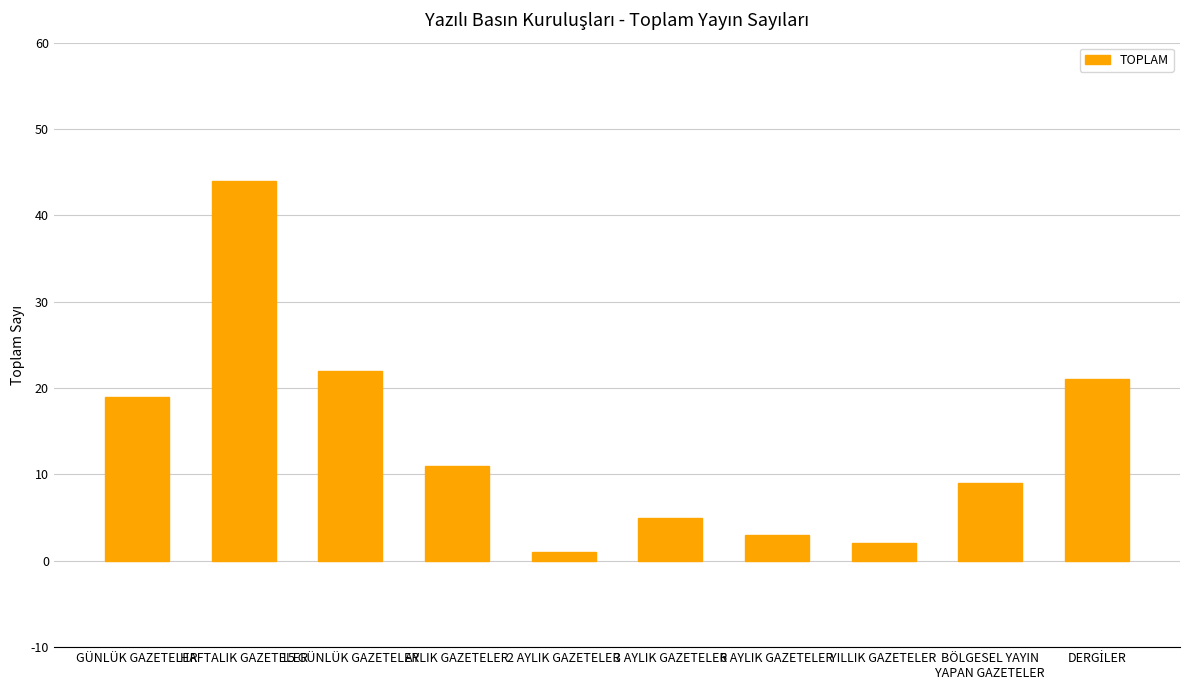

What is the ratio of the value at 2 AYLIK GAZETELER to the value at BÖLGESEL YAYIN
YAPAN GAZETELER?

0.1